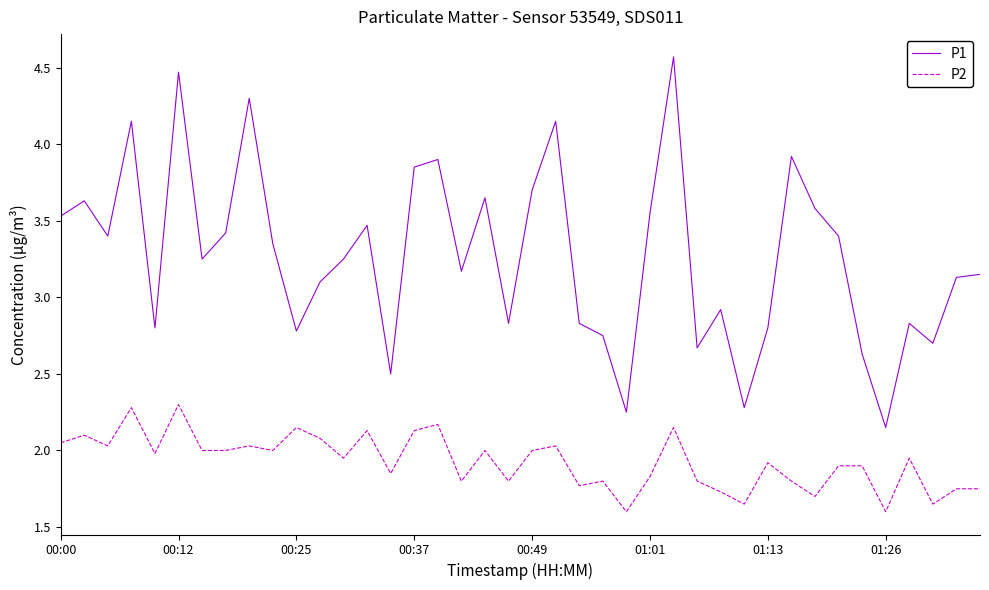

True or false: P2 and P1 intersect in this chart.

False